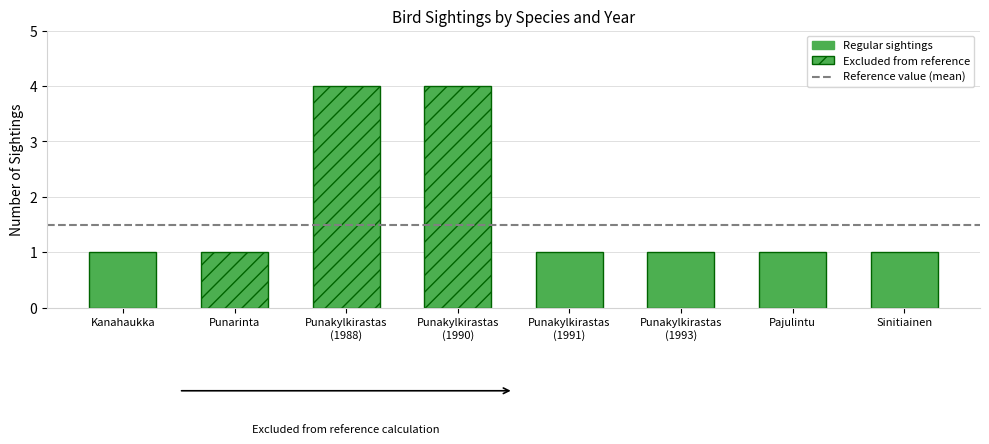

Reading left to right, what are all the values shown in this chart?

Kanahaukka (2019)=1	Punarinta (1994)=1	Punakylkirastas (1988)=4	Punakylkirastas (1990)=4	Punakylkirastas (1991)=1	Punakylkirastas (1993)=1	Pajulintu (1995)=1	Sinitiainen (1995)=1